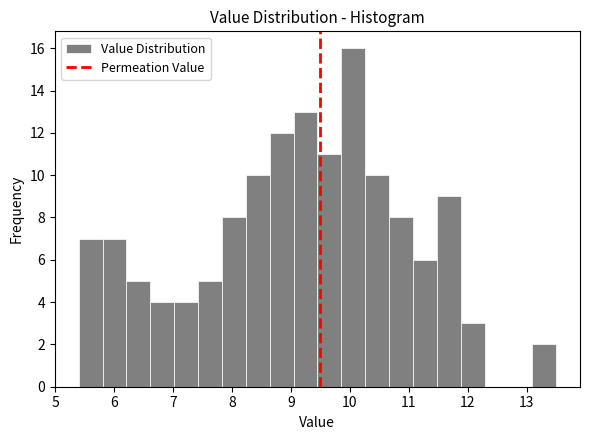

Reading left to right, transcribe this chart: for each bar, give the range it covers on the x-axis and its height. Neither the bar edges nor the heights are printed on the chart, so give them approximately, as read against the axes.

5.4 to 5.8: 7
5.8 to 6.2: 7
6.2 to 6.6: 5
6.6 to 7.0: 4
7.0 to 7.4: 4
7.4 to 7.8: 5
7.8 to 8.2: 8
8.2 to 8.6: 10
8.6 to 9.0: 12
9.0 to 9.5: 13
9.5 to 9.9: 11
9.9 to 10.3: 16
10.3 to 10.7: 10
10.7 to 11.1: 8
11.1 to 11.5: 6
11.5 to 11.9: 9
11.9 to 12.3: 3
12.3 to 12.7: 0
12.7 to 13.1: 0
13.1 to 13.5: 2